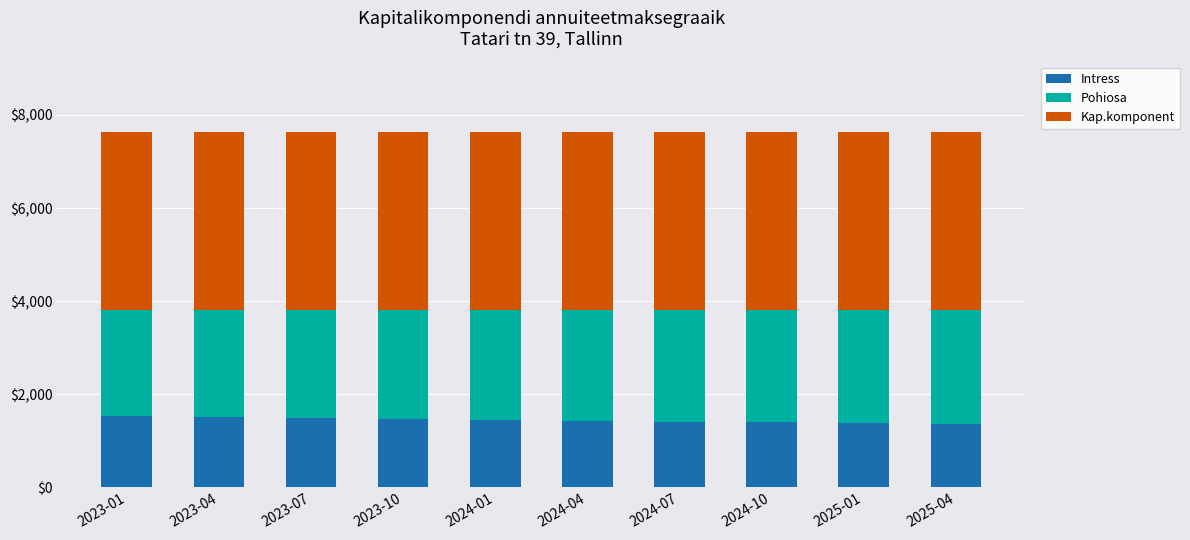

What is the average value of the Intress series?

1443.6